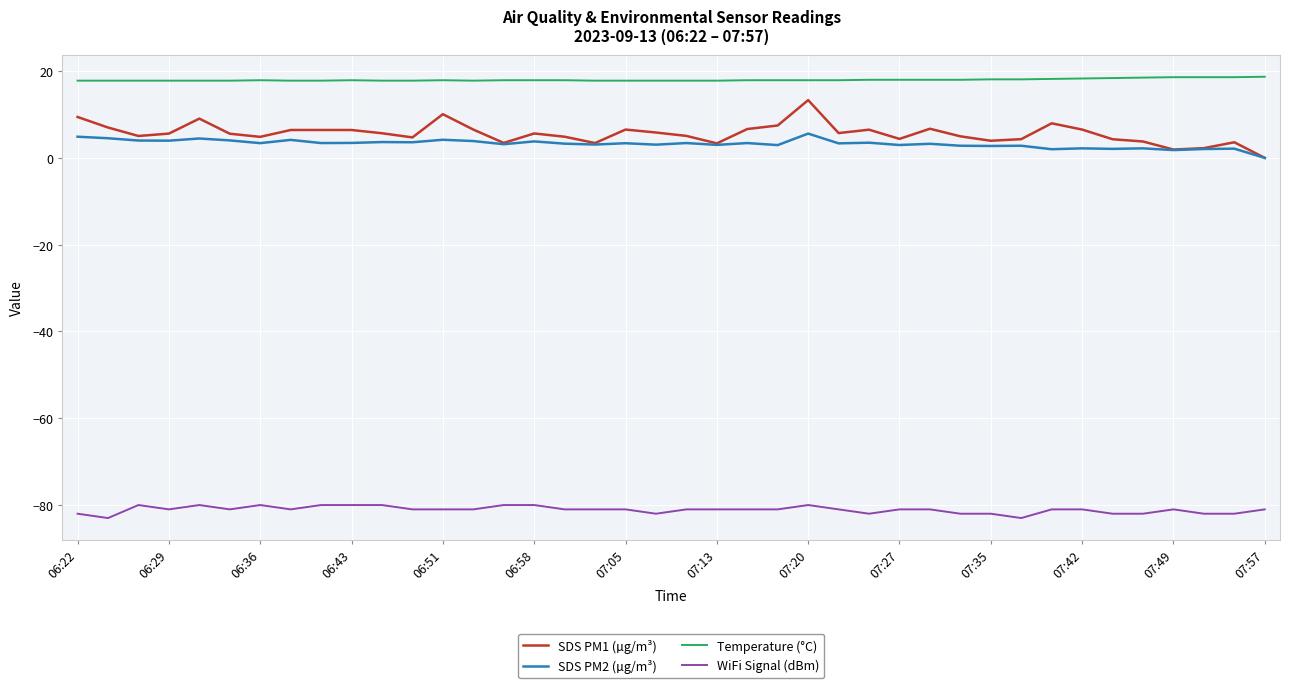

List the series in order of their peak value, lowest first.

WiFi Signal (dBm), SDS PM2 (µg/m³), SDS PM1 (µg/m³), Temperature (°C)